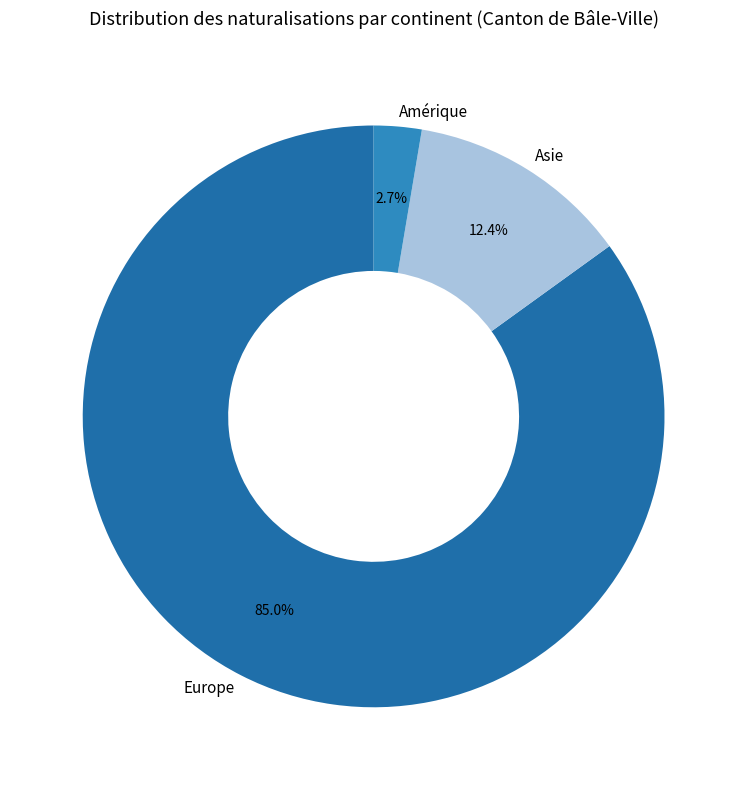

To the nearest percent, what portion does Europe represent?

85%